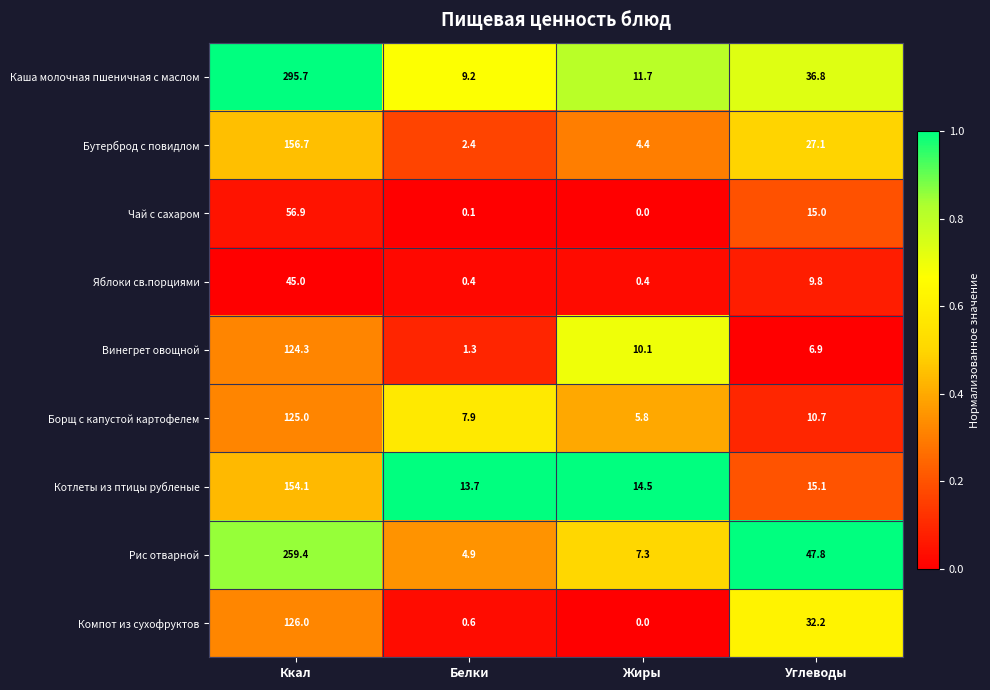

What is the maximum value for Винегрет овощной?

124.3